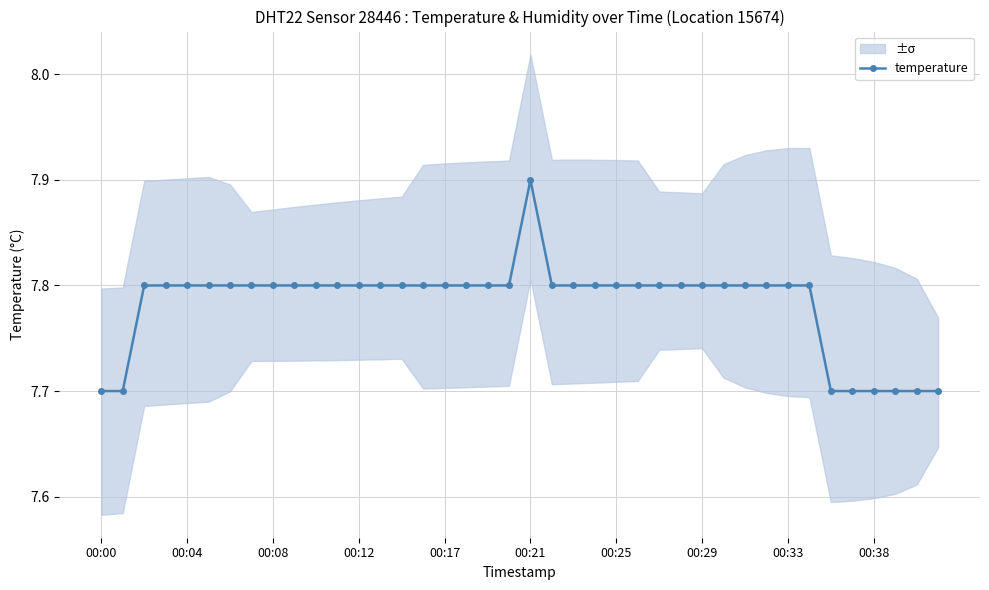

The value of temperature at 00:29 is 12.0. True or false?

False